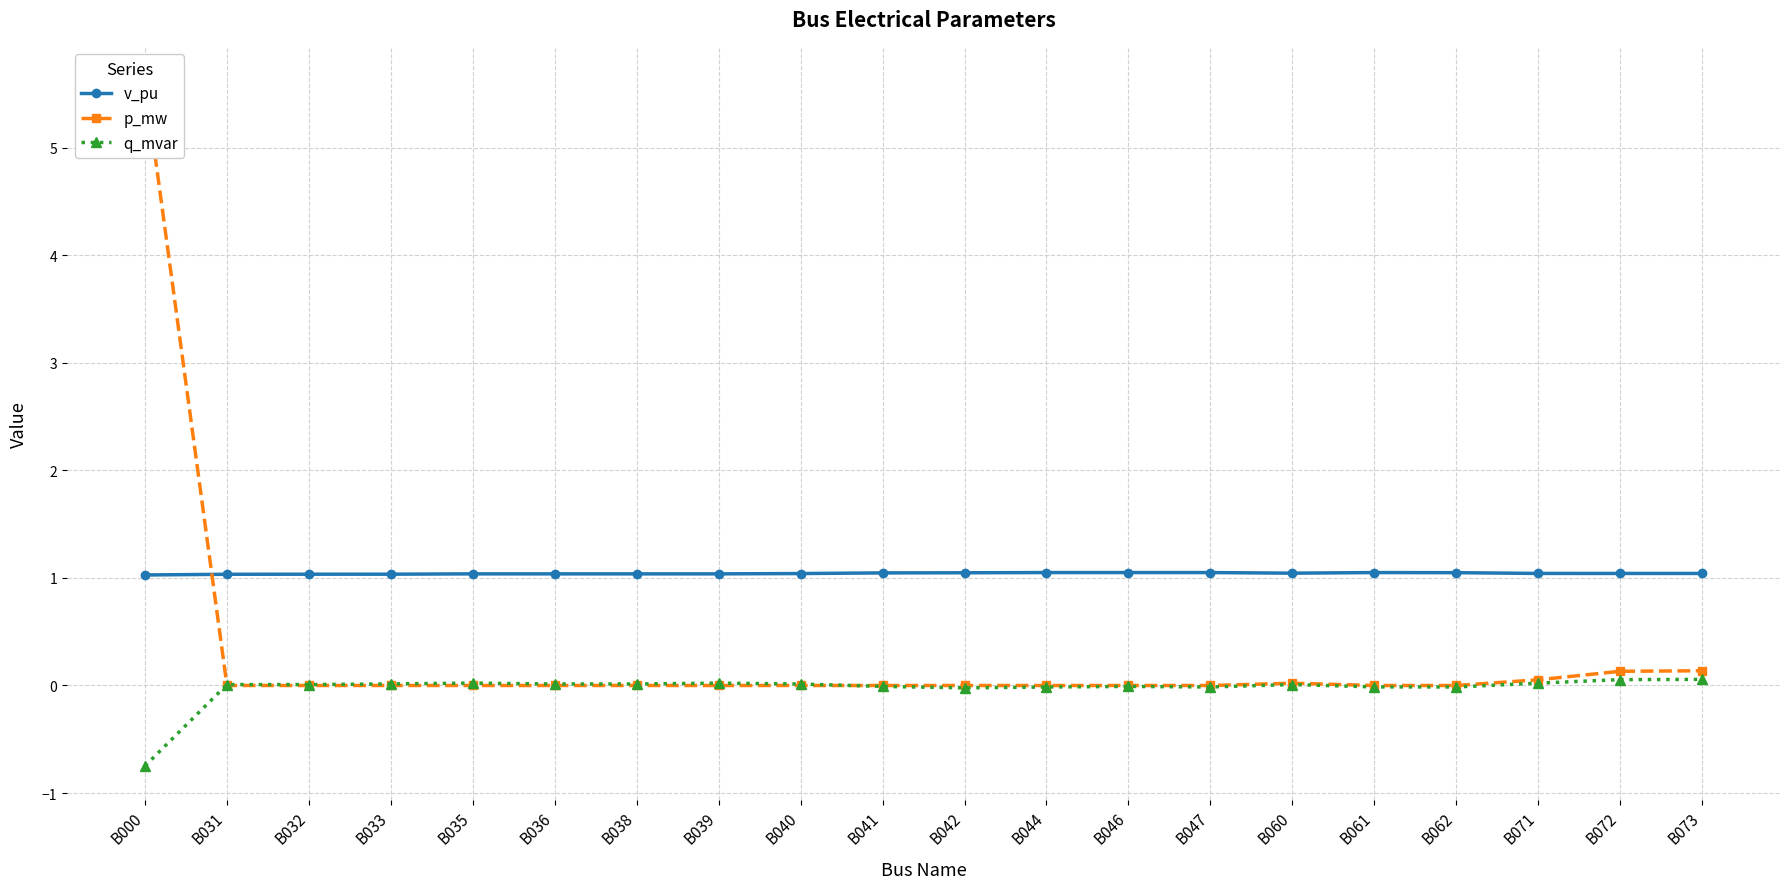

At which label is p_mw closest to 2?

B073